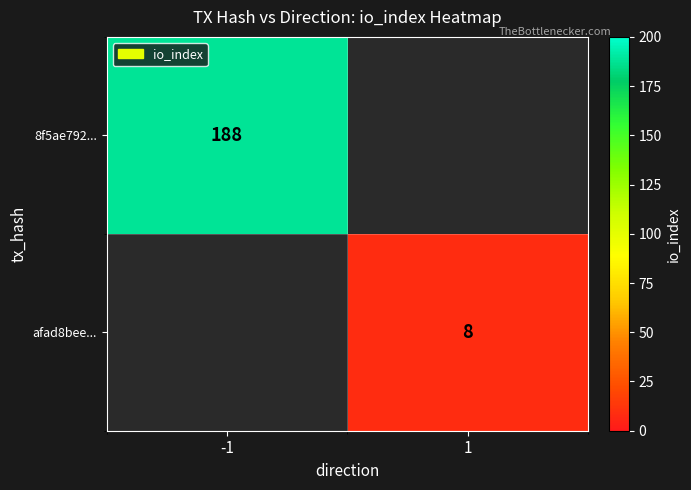

True or false: 8f5ae792... has a value of 279 at -1.

False